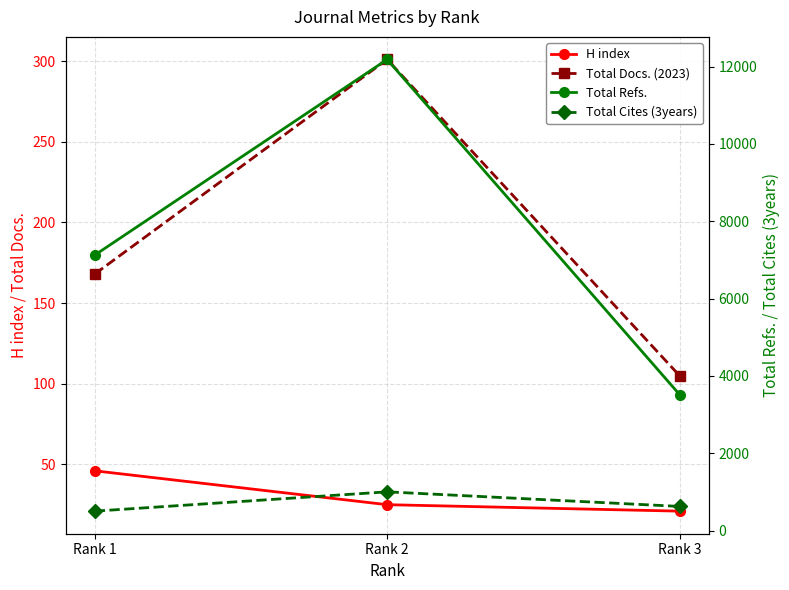

What is the difference between the H index values at Rank 2 and Rank 1?

21